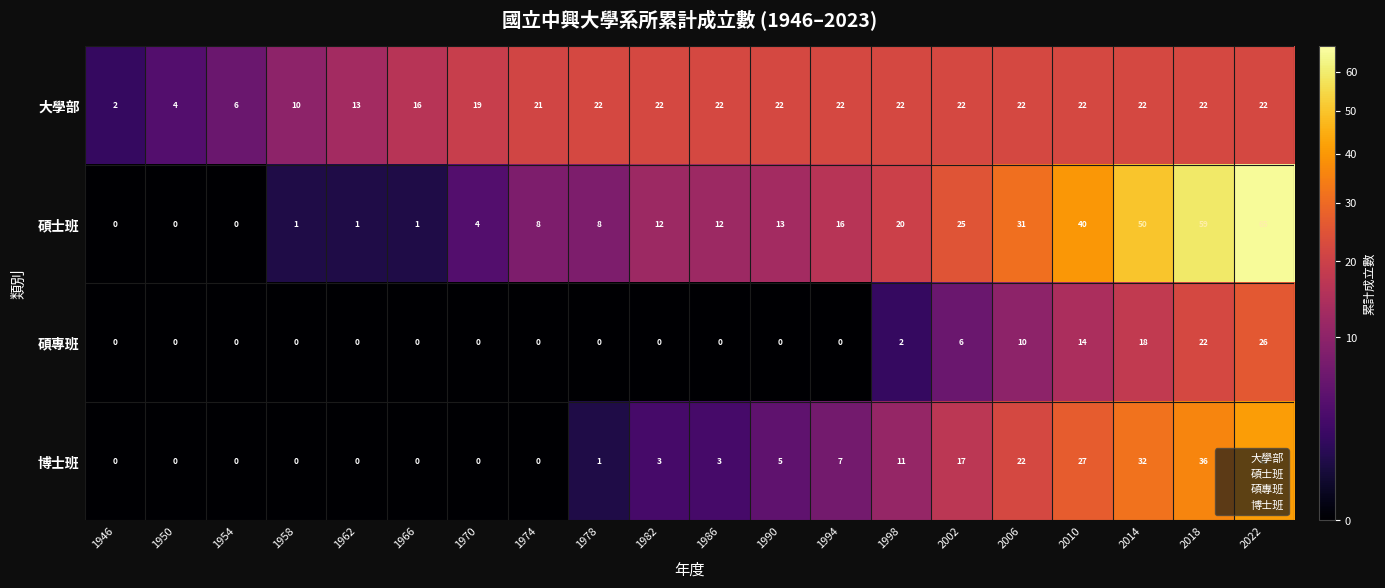

What is the difference between the second highest and minimum values in the 博士班 series?

36